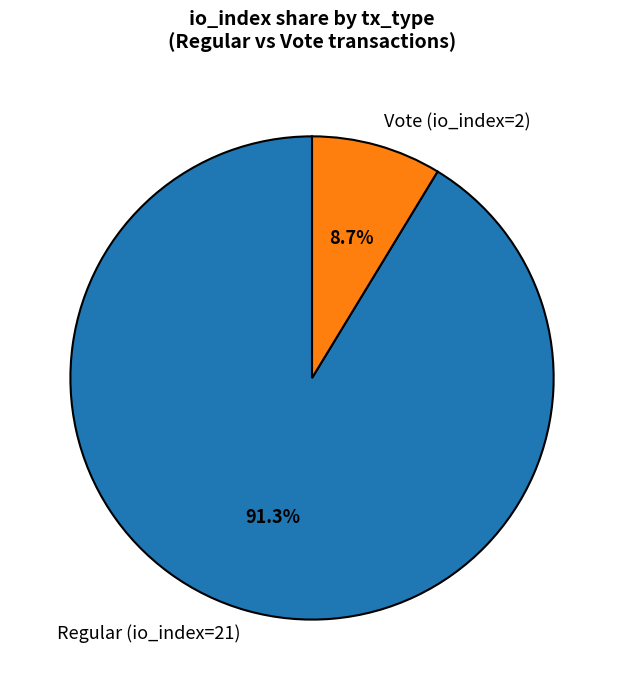

Which category accounts for the majority?

Regular (io_index=21)